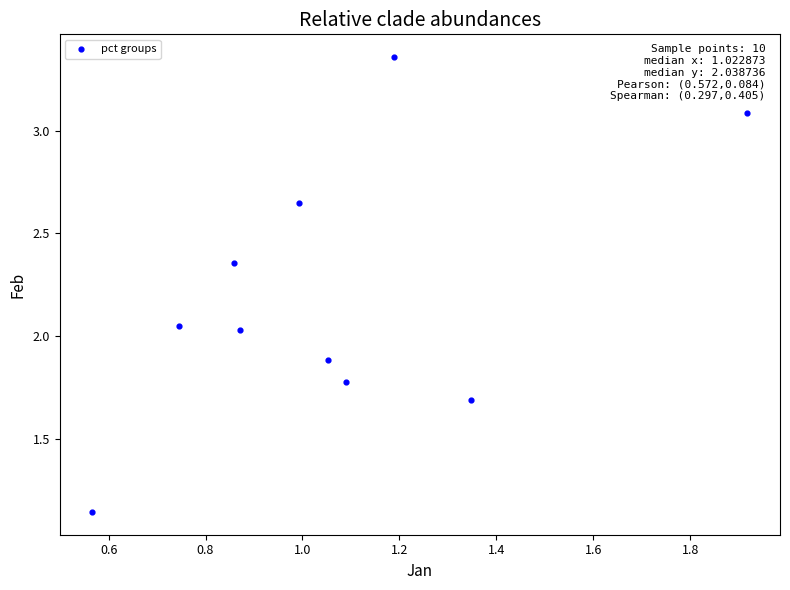

What is the average Y value?

2.2